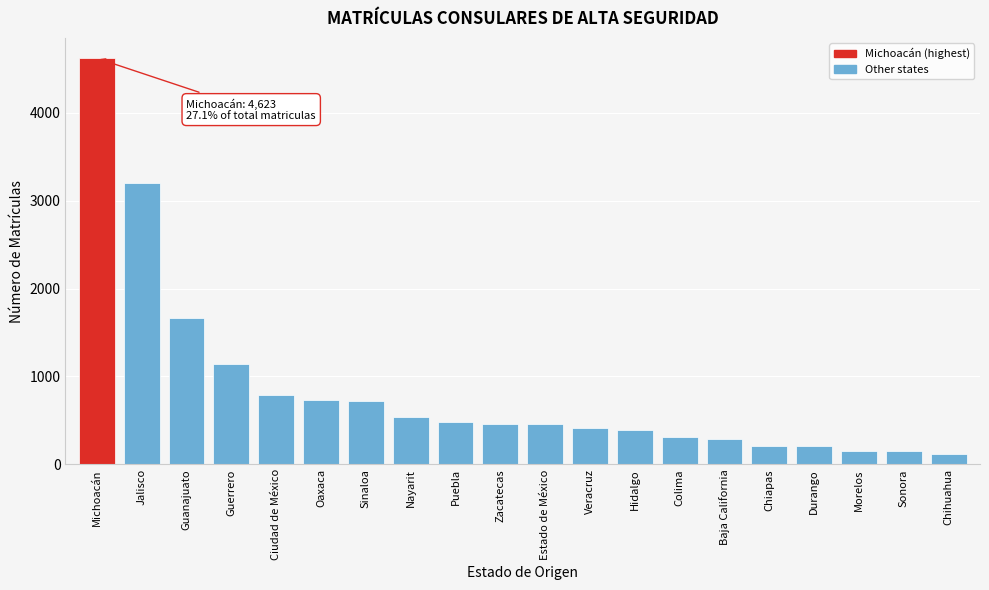

What is the difference between the maximum and second lowest values?

4476